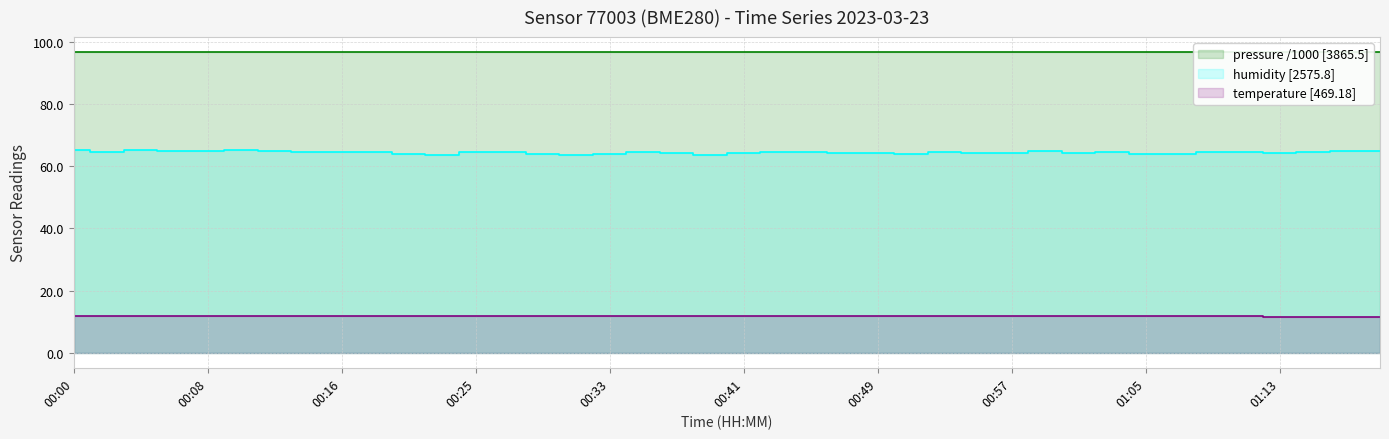

True or false: pressure and humidity cross at least once.

False